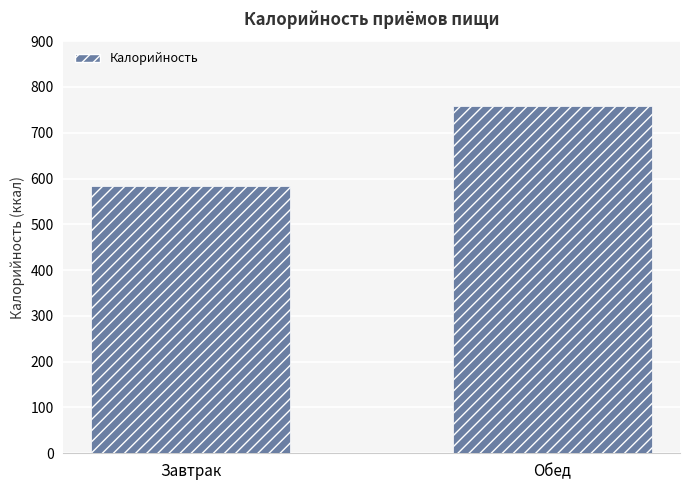

Rank the categories by value from lowest to highest.

Завтрак, Обед